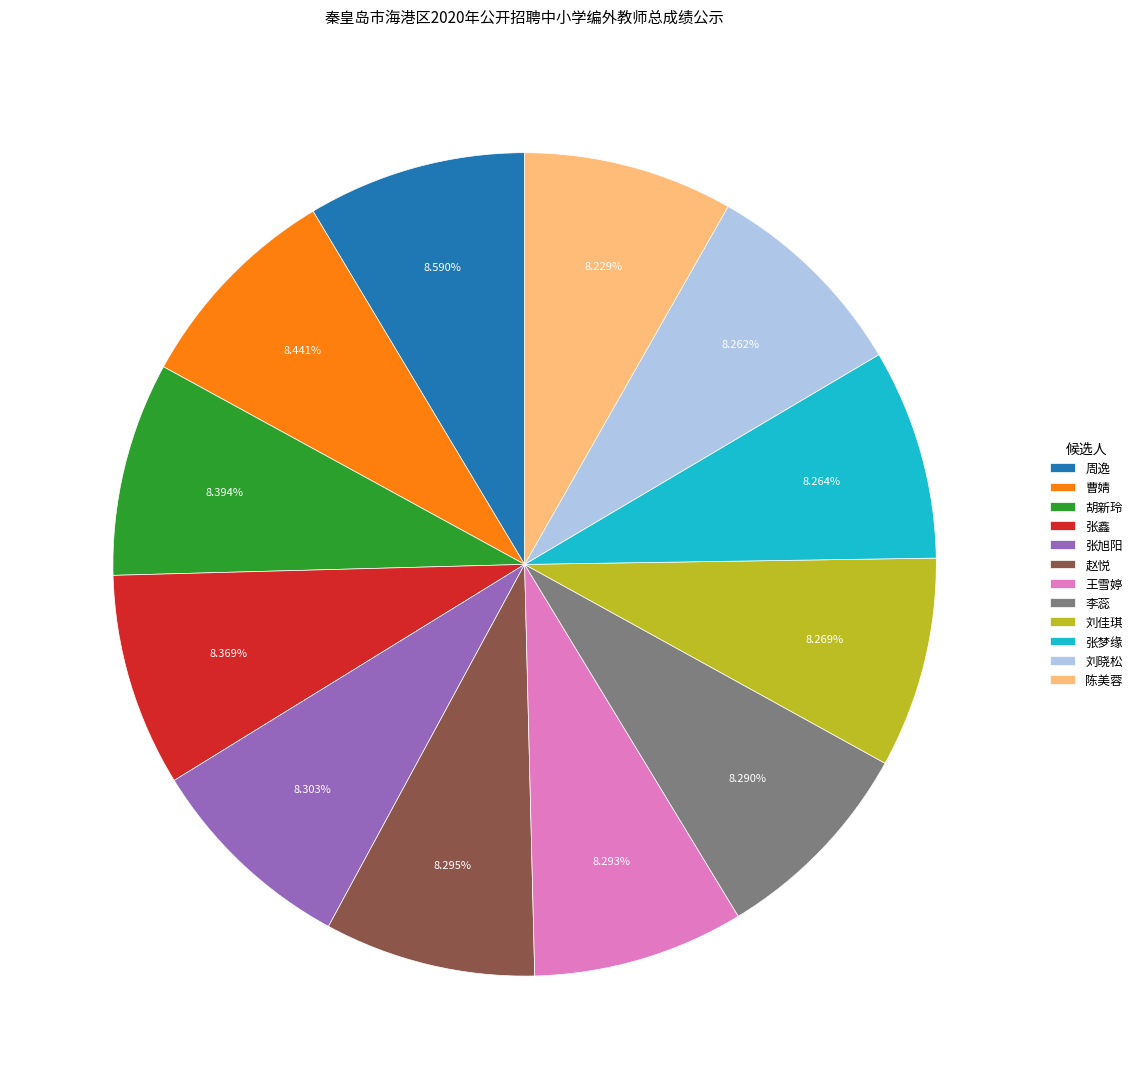

Does 刘晓松 represent more than half of the total?

No